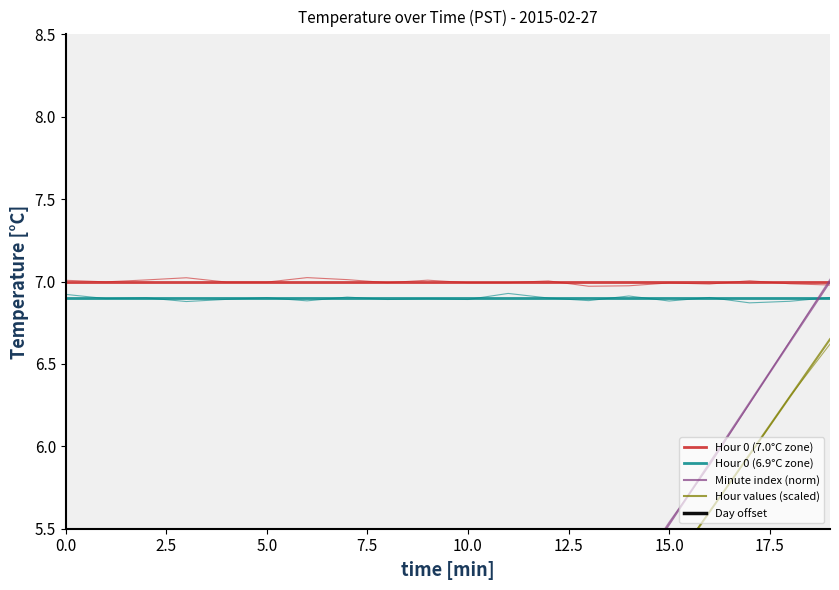

At which category is the sum across all series the highest?

19